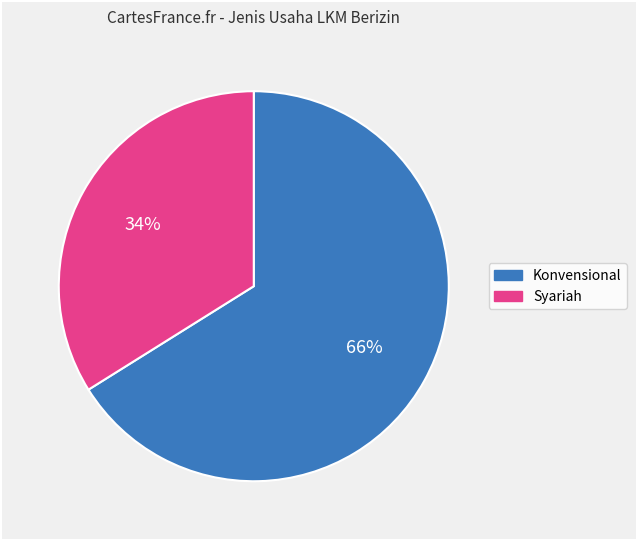

Which has a higher value, Konvensional or Syariah?

Konvensional